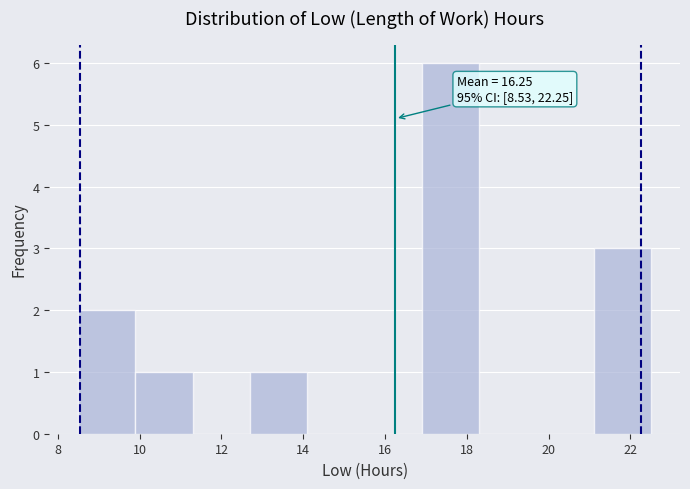

Over which range of the x-axis is the bar tallest?

17.0 to 18.4